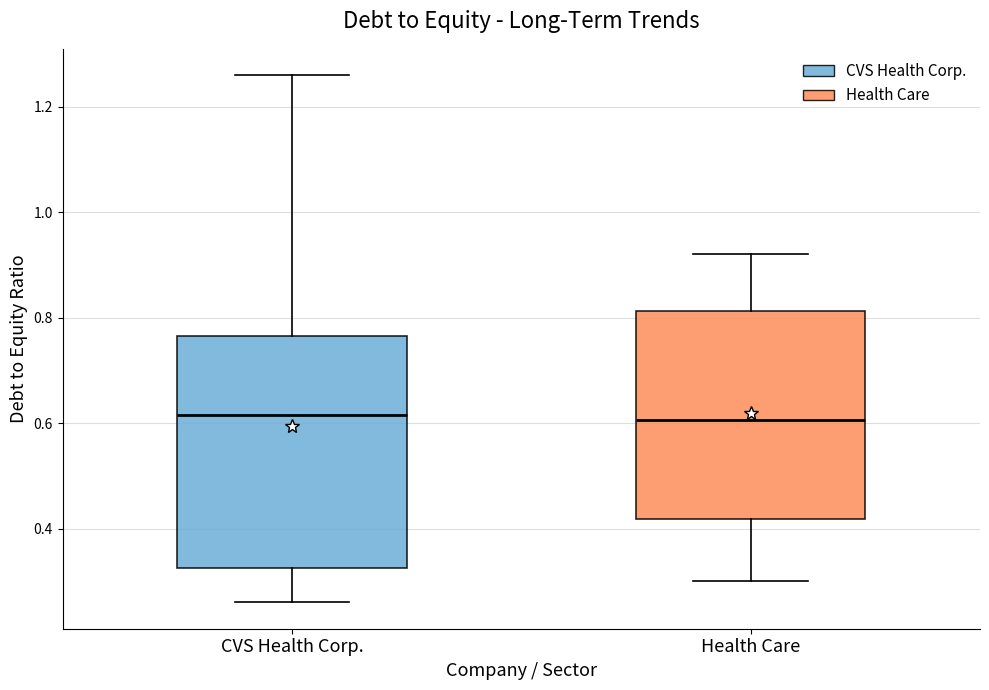

Which box is the tallest, from its lower edge to its upper edge?

CVS Health Corp.